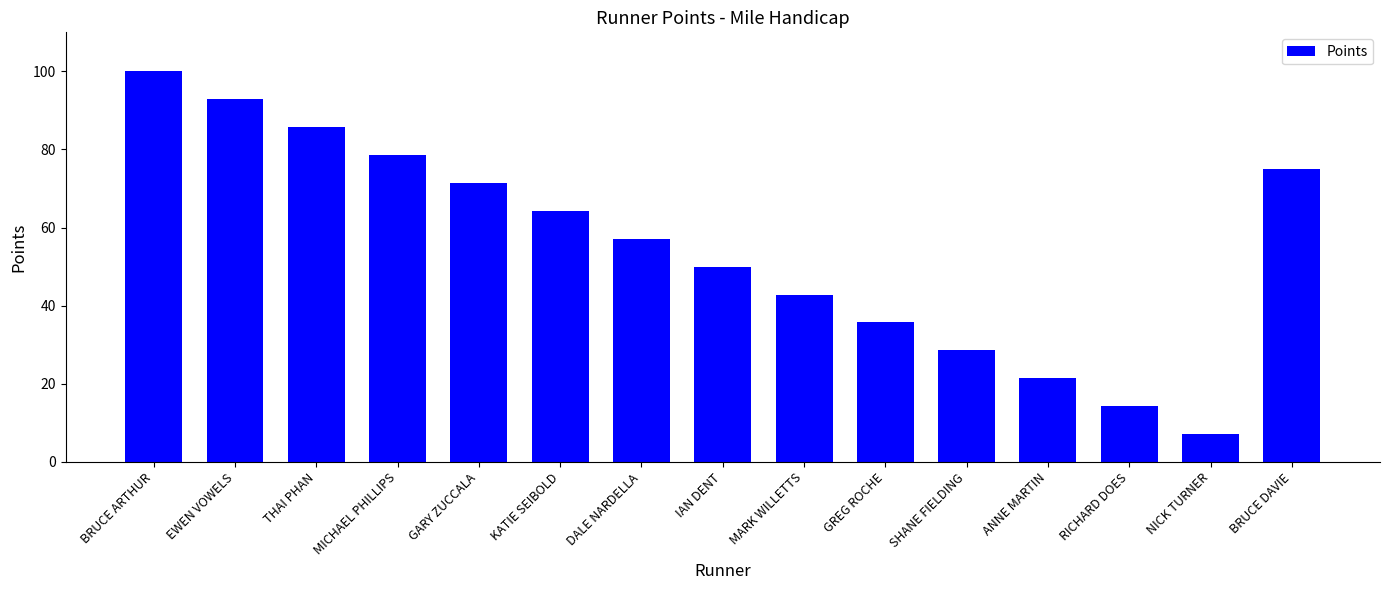

What is the difference between the maximum and second lowest values?

85.7